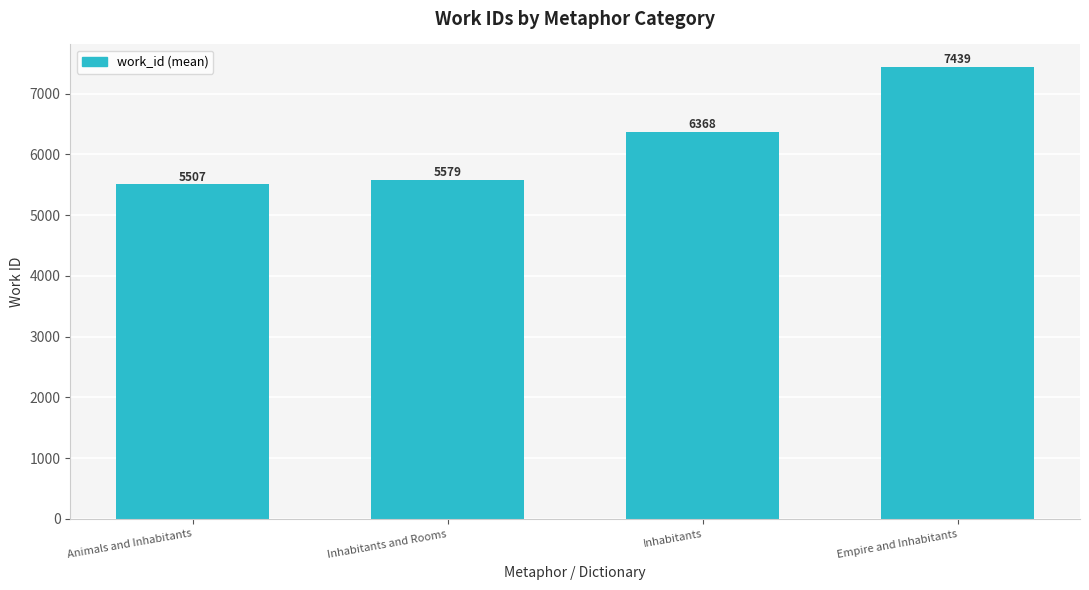

List the labels in order of value, largest first.

Empire and Inhabitants, Inhabitants, Inhabitants and Rooms, Animals and Inhabitants